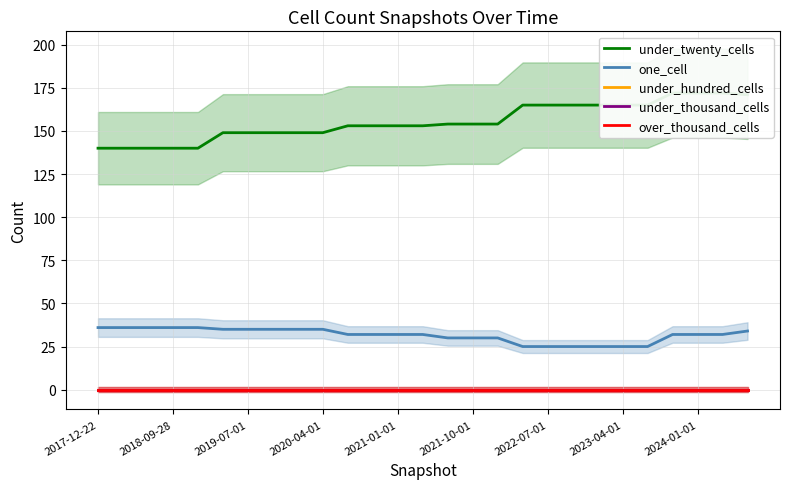

Read the under_twenty_cells value at 2021-10-01.

154